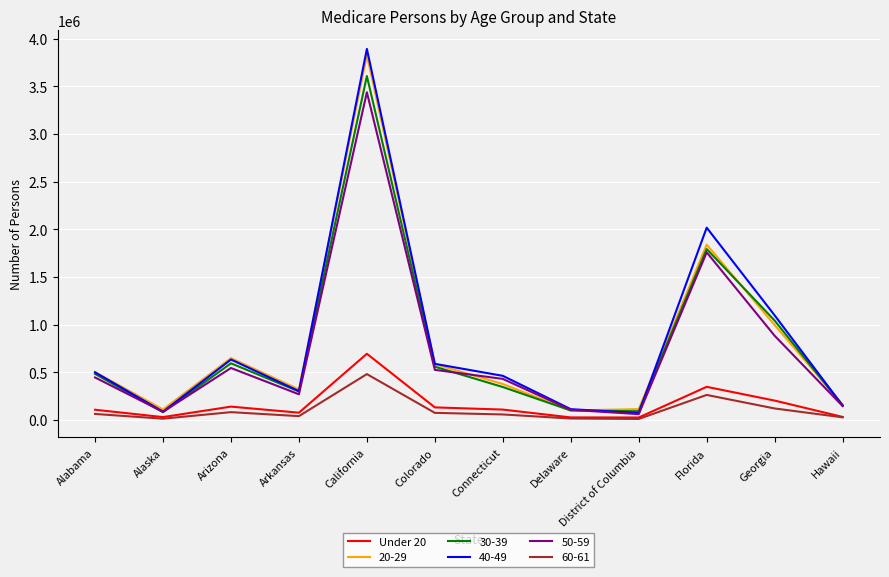

The 30-39 series shows 150109 at Hawaii. True or false?

True